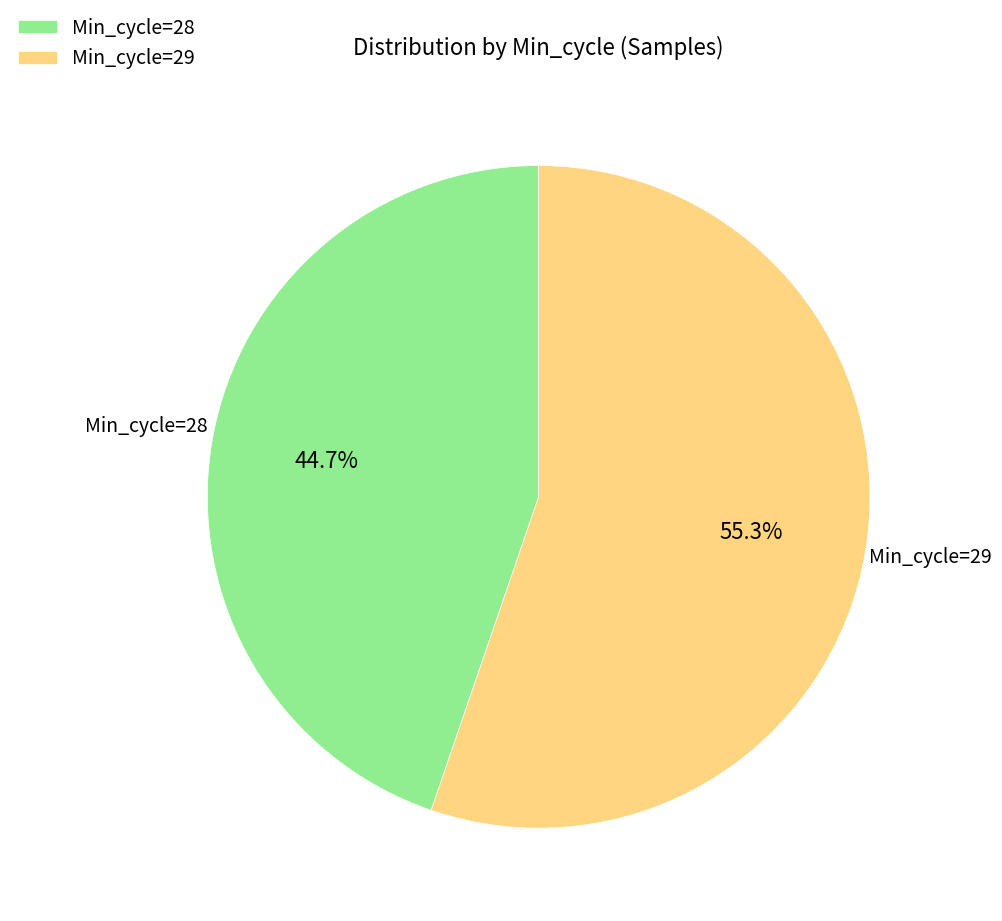

Which category has the biggest portion of the pie?

Min_cycle=29